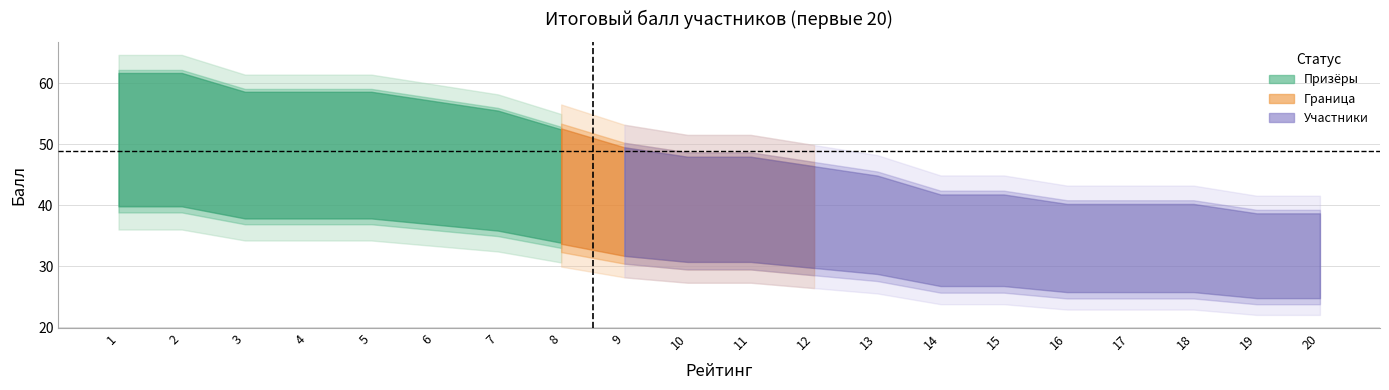

How many lines are shown in the chart?

2